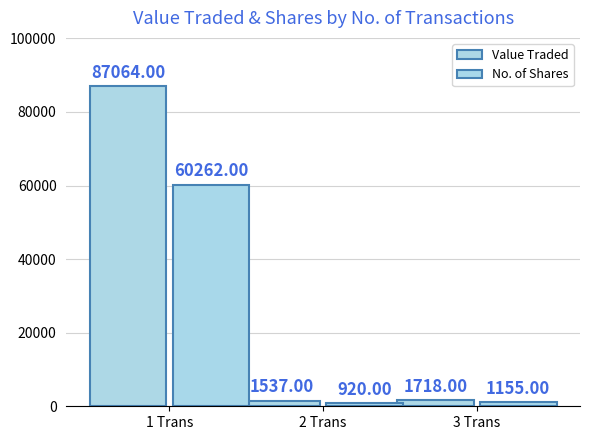

Reading left to right, list all the values displayed in this chart.

Value Traded: 1 Trans=87064	2 Trans=1537	3 Trans=1718
No. of Shares: 1 Trans=60262	2 Trans=920	3 Trans=1155